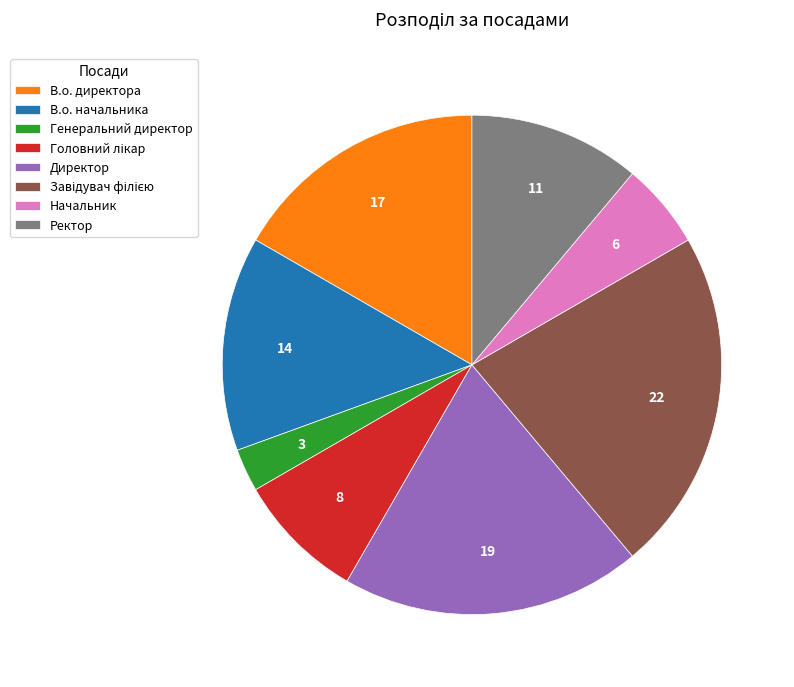

True or false: Ректор accounts for 11% of the total.

True